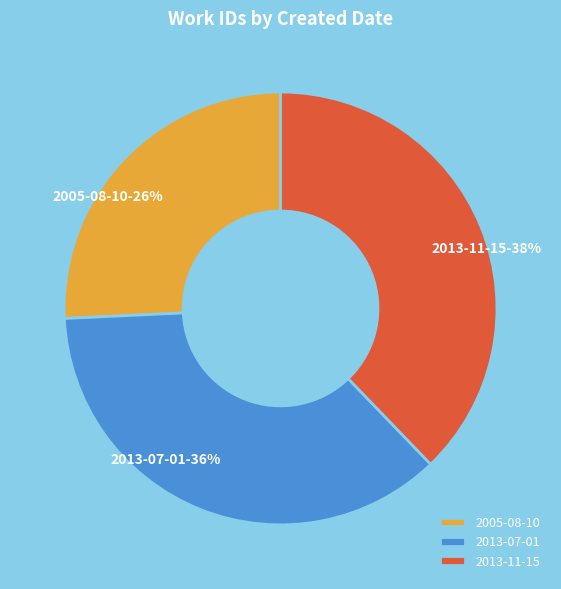

How many slices are in this pie chart?

3